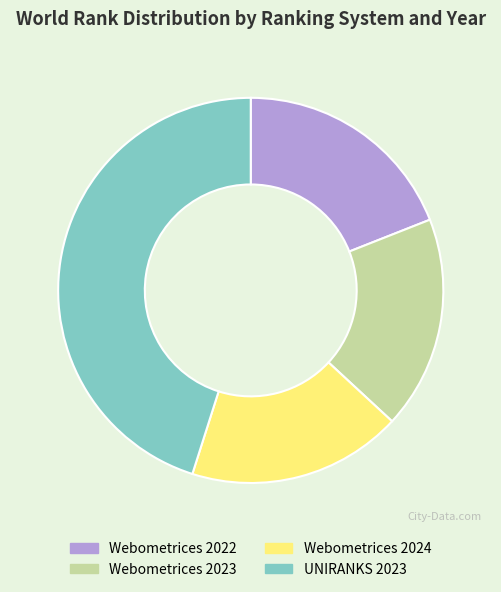

Combined, do Webometrices 2023 and Webometrices 2024 account for over 50%?

No